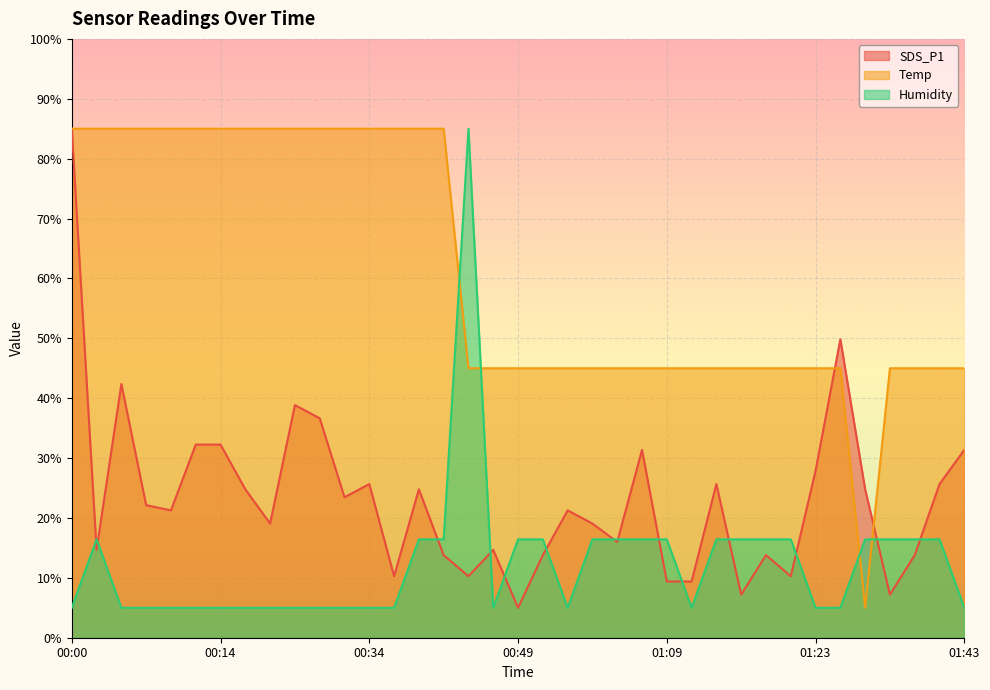

What is the difference between the maximum and minimum values in the Humidity series?

80.0